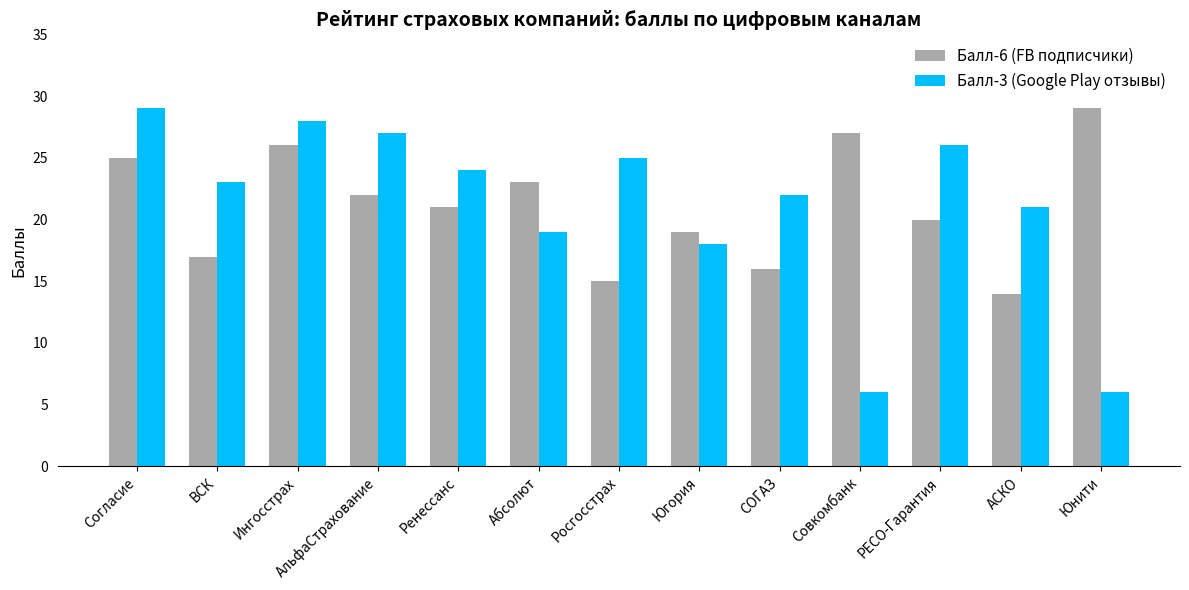

Reading left to right, transcribe all the data shown in this chart.

Балл-6 (FB подписчики): 25	17	26	22	21	23	15	19	16	27	20	14	29
Балл-3 (Google Play отзывы): 29	23	28	27	24	19	25	18	22	6	26	21	6